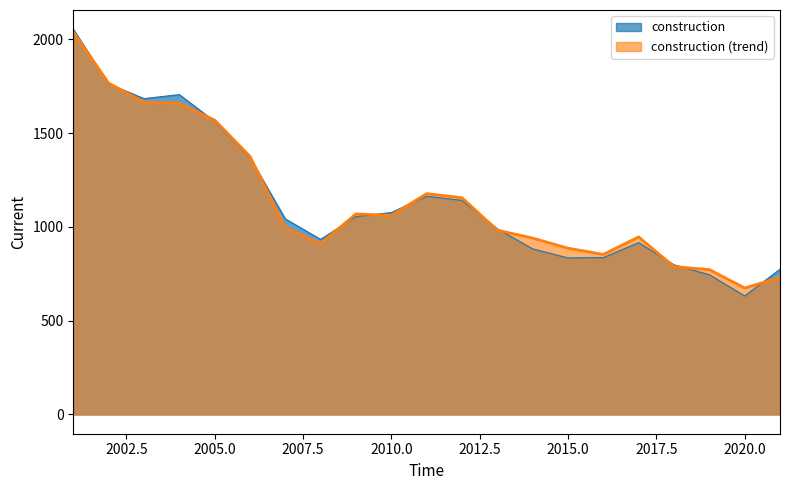

What is the minimum value shown in the chart?

631.6